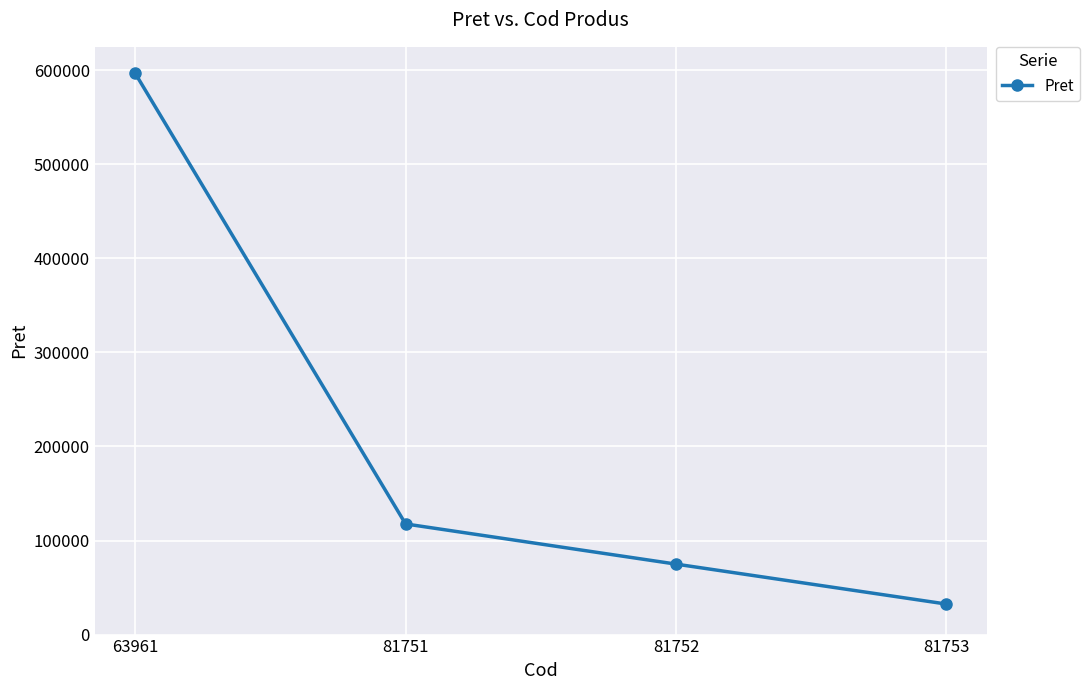

True or false: the data shows 596647 at 63961.

True